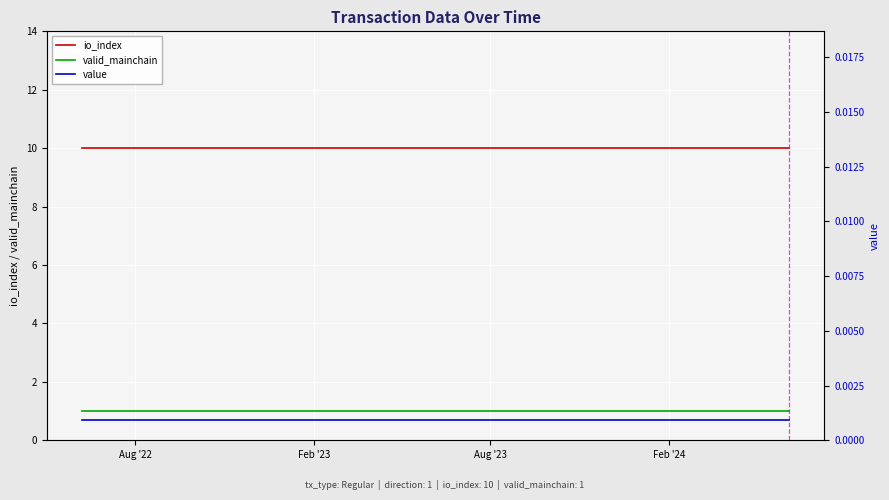

True or false: io_index and valid_mainchain intersect in this chart.

False